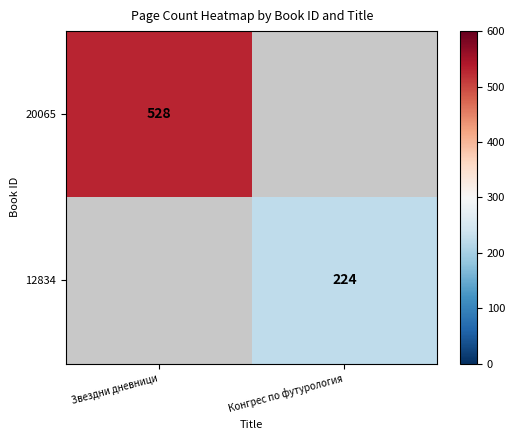

How many series are shown in this chart?

2